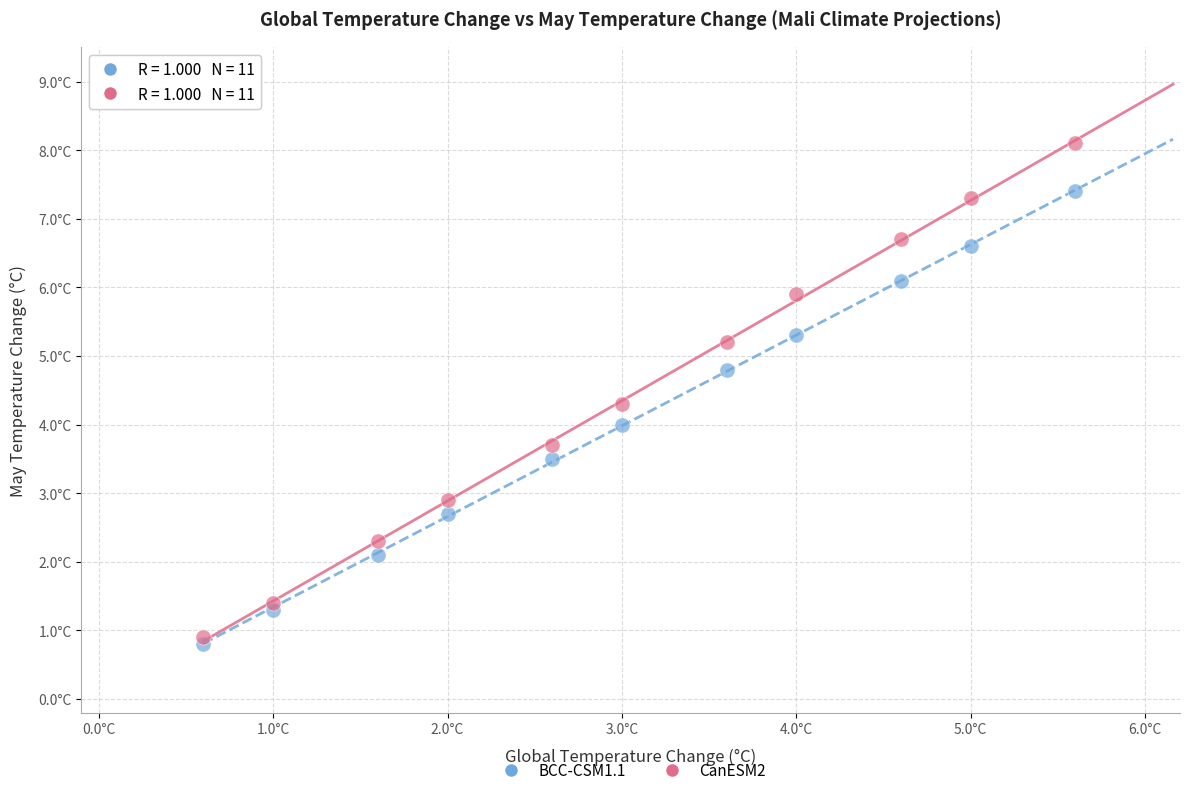

Which series has the widest spread of Y values?

CanESM2